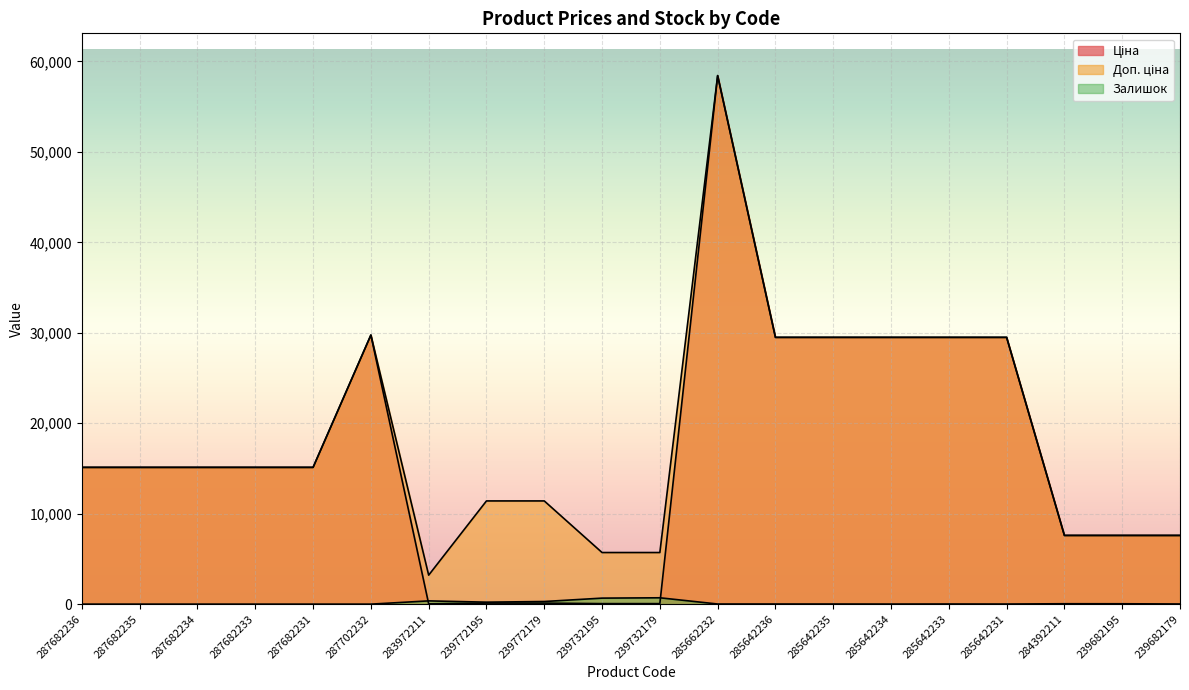

Between which two adjacent categories do Ціна and Залишок first intersect?

287702232 and 283972211